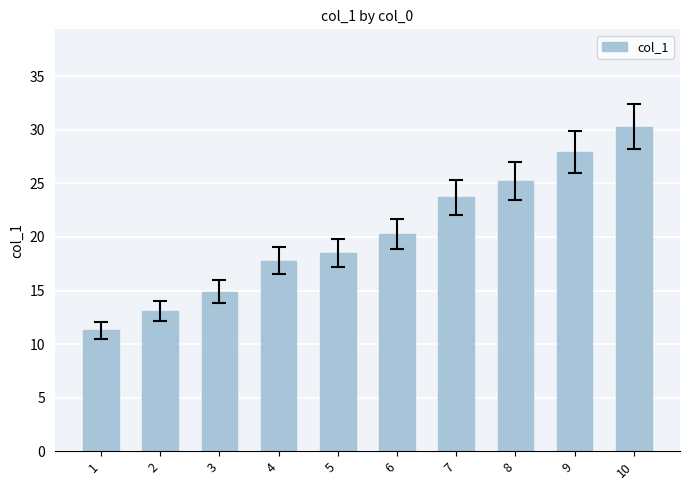

Does the chart contain any negative values?

No